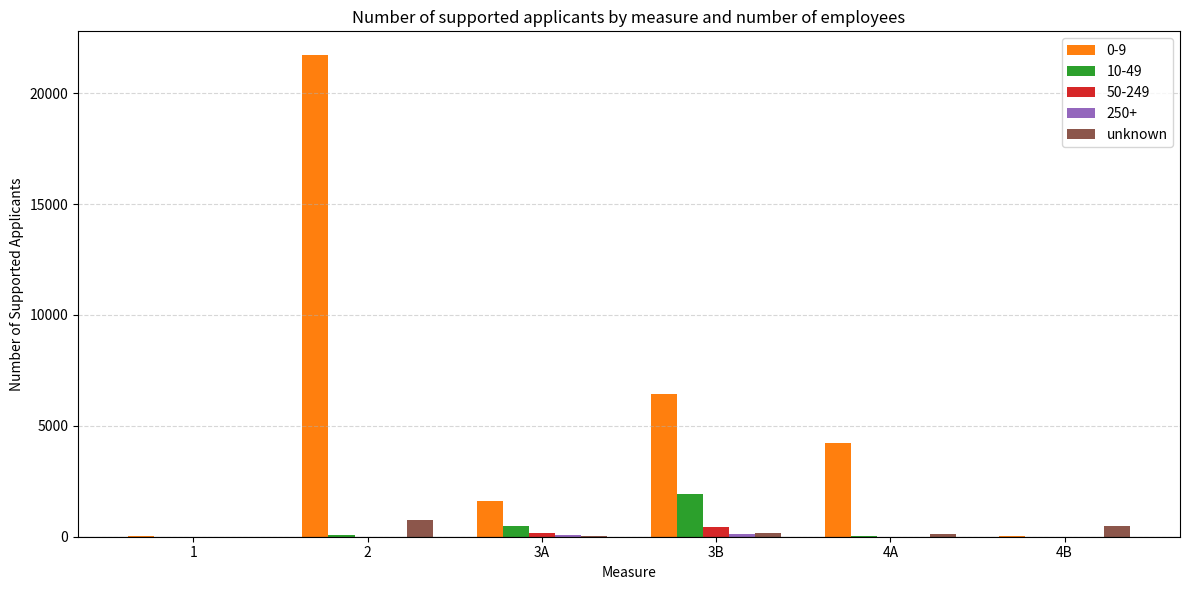

Which series has the largest total across all categories?

0-9